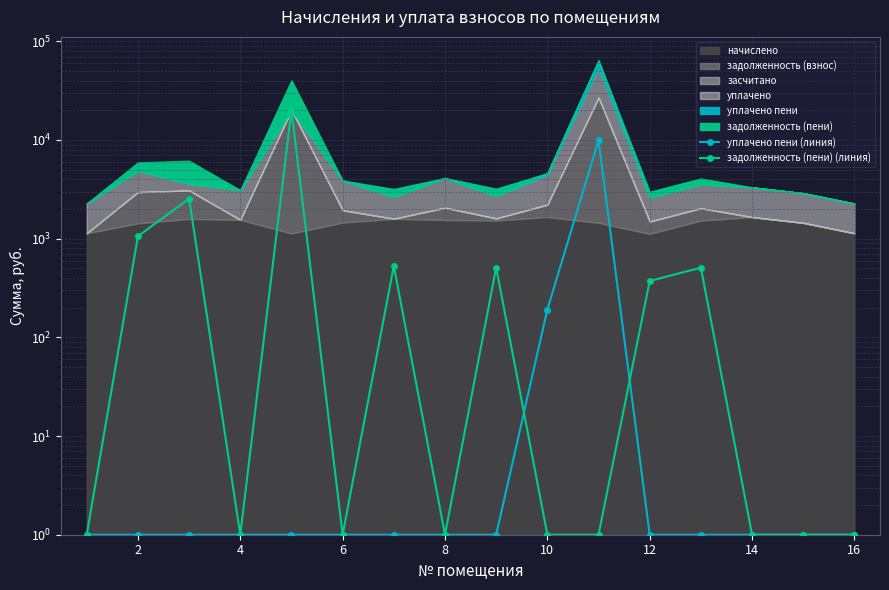

The value of задолженность (пени) (линия) at 2 is 1058.1. True or false?

True